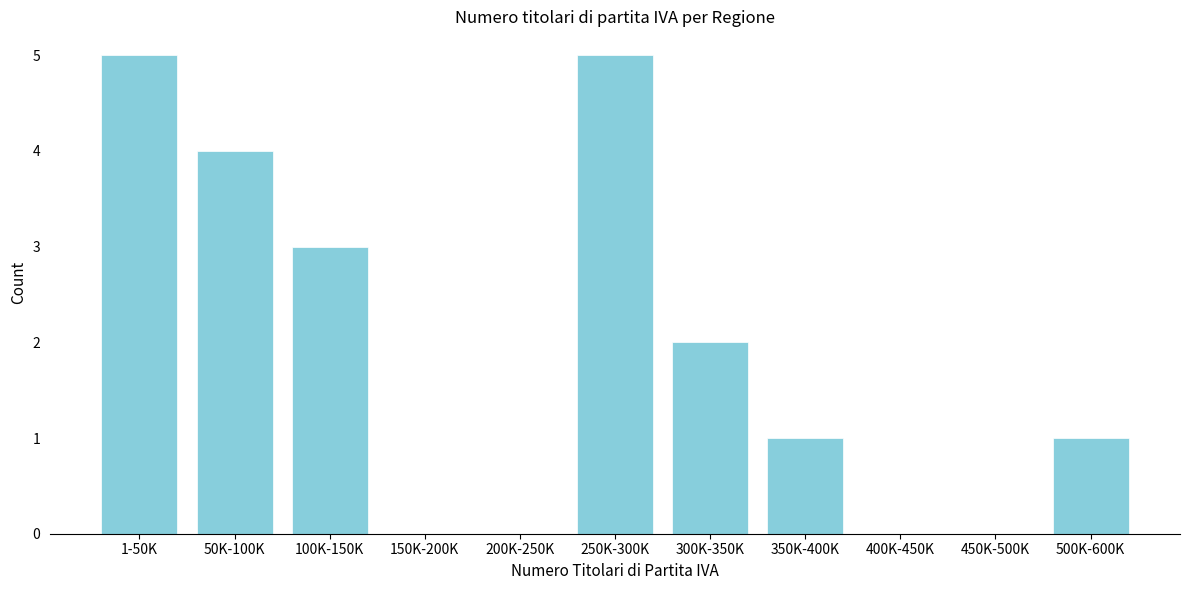

Reading left to right, list all the values displayed in this chart.

1-50K=5	50K-100K=4	100K-150K=3	150K-200K=0	200K-250K=0	250K-300K=5	300K-350K=2	350K-400K=1	400K-450K=0	450K-500K=0	500K-600K=1